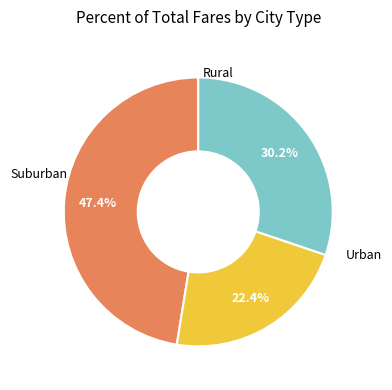

Does any single category account for the majority?

No